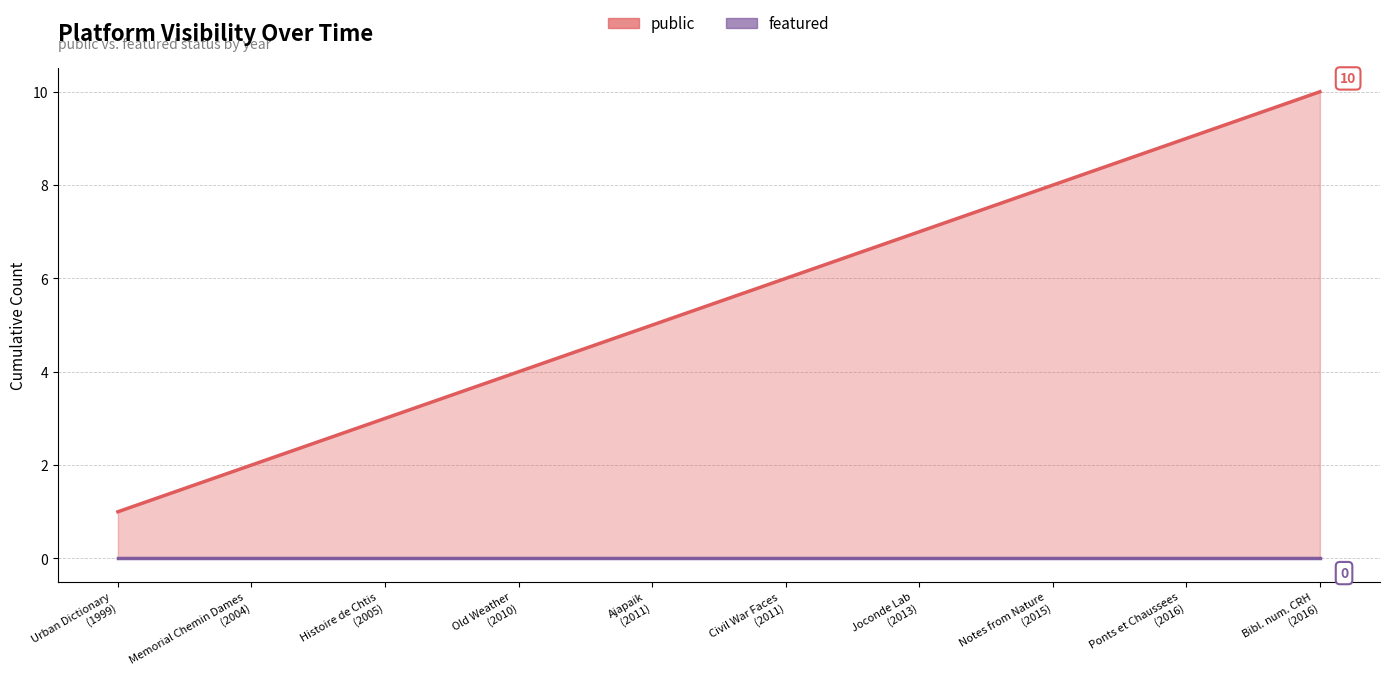

What position from the right is Ajapaik
(2011)?

6